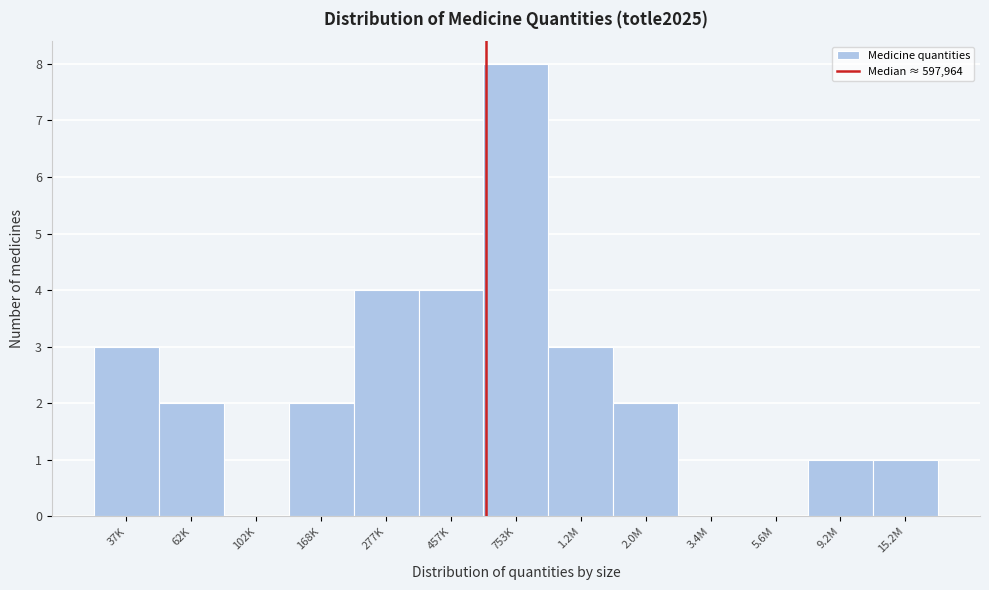

Reading left to right, what are all the values shown in this chart?

37K=3	62K=2	102K=0	168K=2	277K=4	457K=4	753K=8	1.2M=3	2.0M=2	3.4M=0	5.6M=0	9.2M=1	15.2M=1